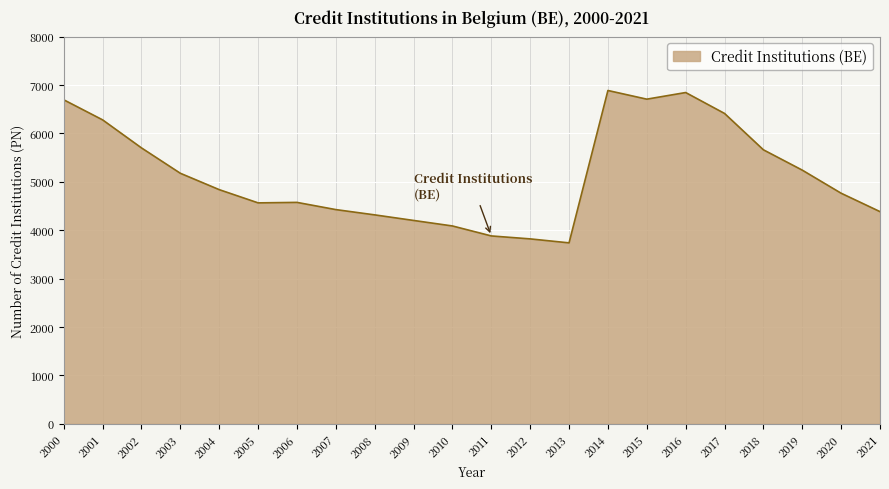

What is the minimum value shown in the chart?

3738